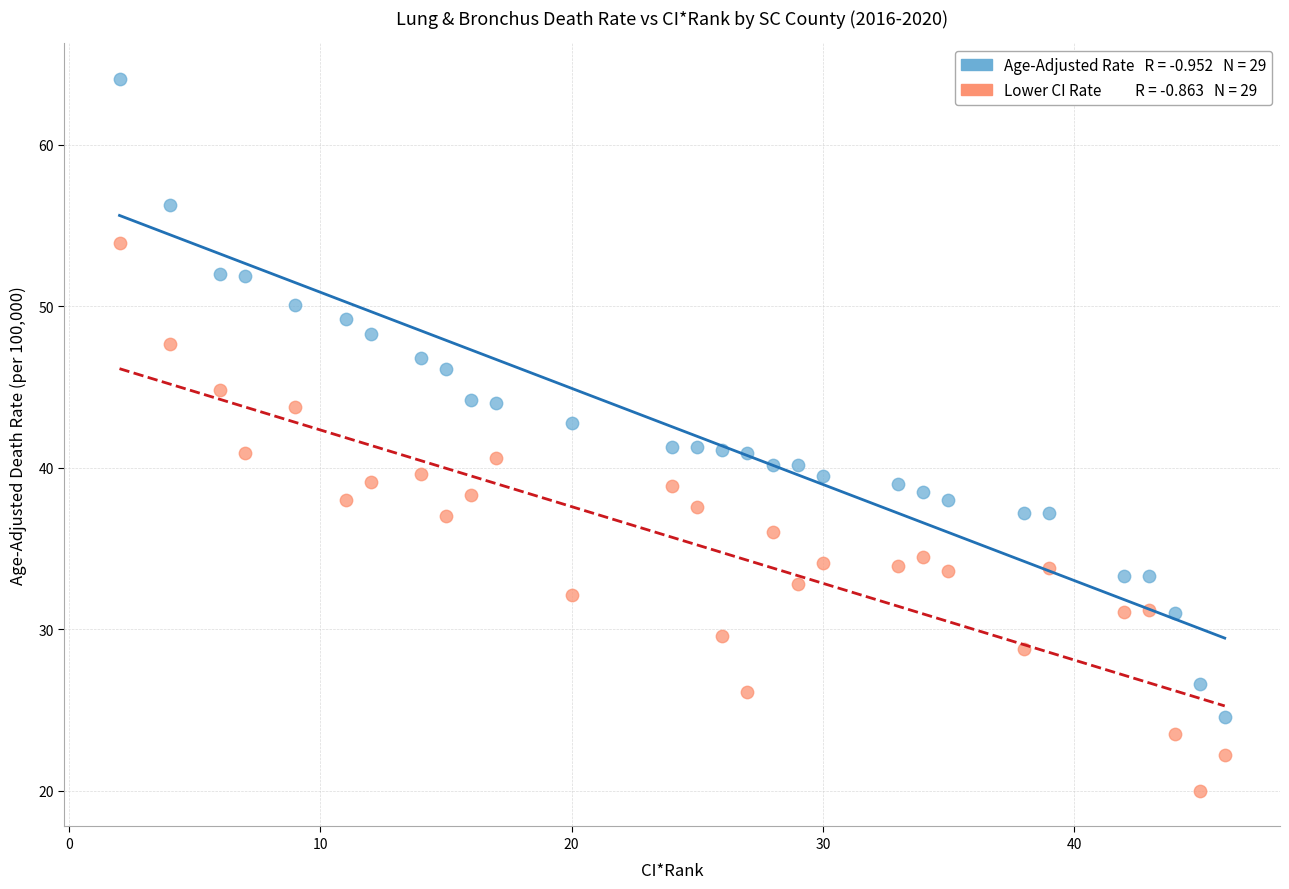

Across all data points, what is the range of X values (max minus min)?

44.0